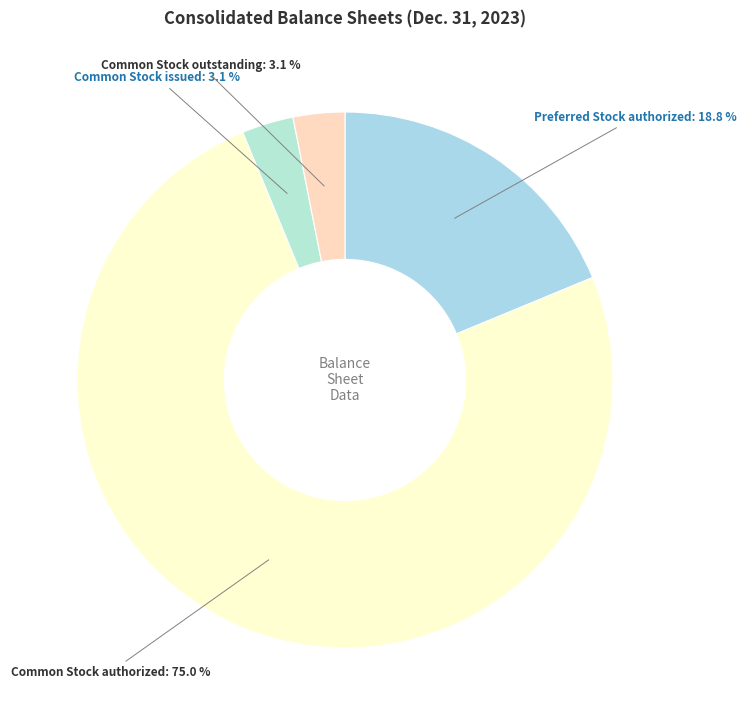

Does Common Stock outstanding represent more than half of the total?

No